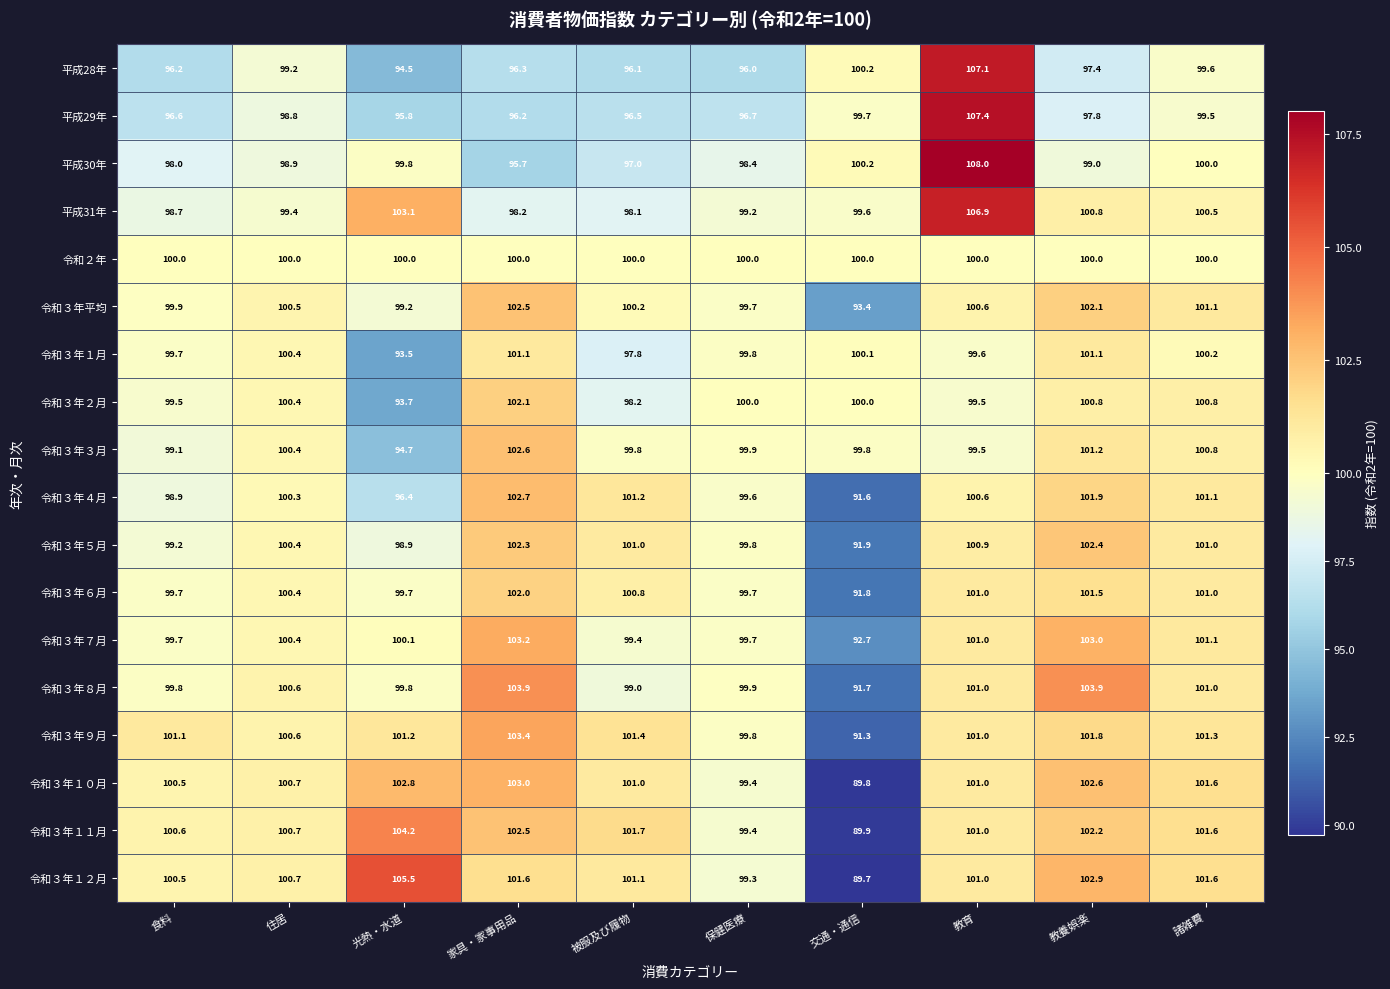

What is the sum of the 令和３年７月 values at 被服及び履物 and 教育?

200.4